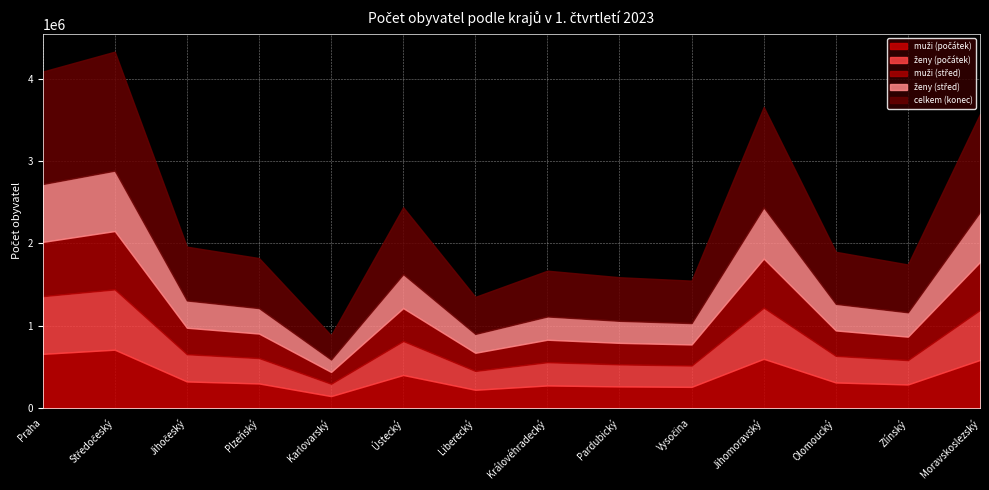

How many data points does each series have?

14